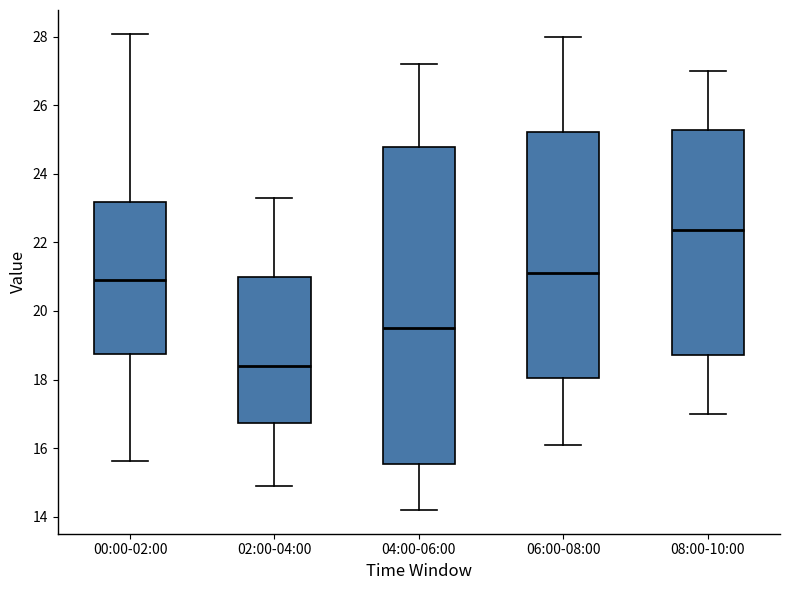

Which box is the tallest, from its lower edge to its upper edge?

04:00-06:00